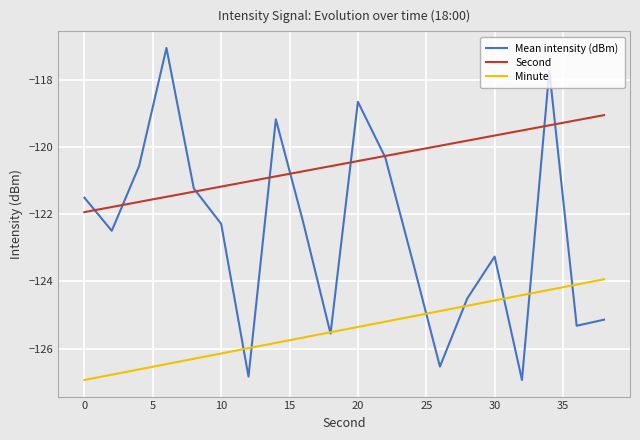

What is the minimum value shown in the chart?

-126.9